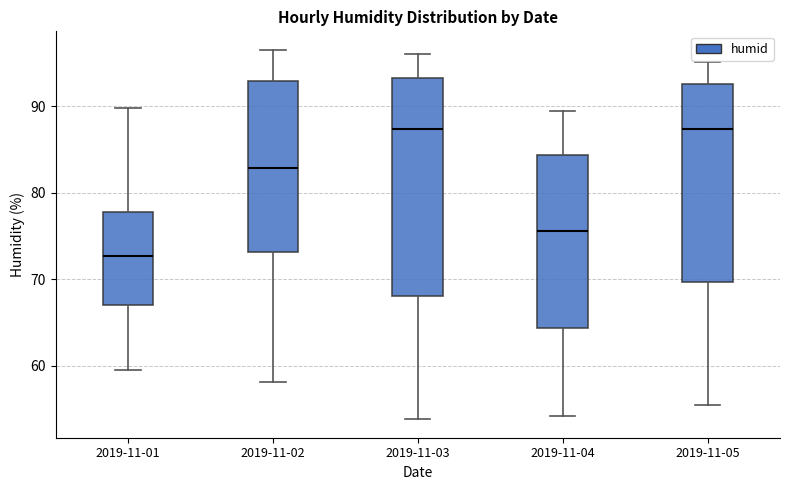

Reading left to right, read every box against the y-axis: the position of its median line, the range the box covers, and the ends of its whiskers. The values are not printed on the chart, so give them approximately, as read against the axis.

2019-11-01: median 73, box 67 to 78, whiskers 60 to 90
2019-11-02: median 83, box 73 to 93, whiskers 58 to 97
2019-11-03: median 87, box 68 to 93, whiskers 54 to 96
2019-11-04: median 76, box 64 to 84, whiskers 54 to 89
2019-11-05: median 87, box 70 to 93, whiskers 55 to 95